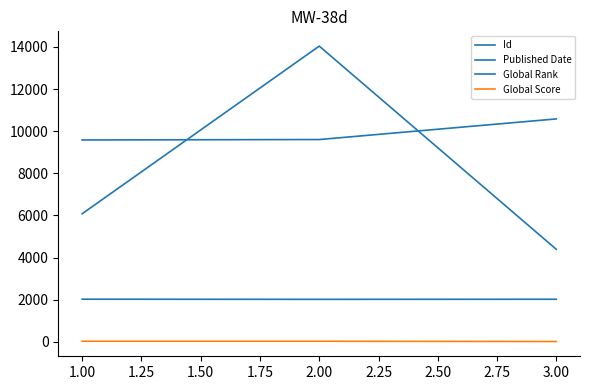

Is this an area chart (filled region under the line)?

No